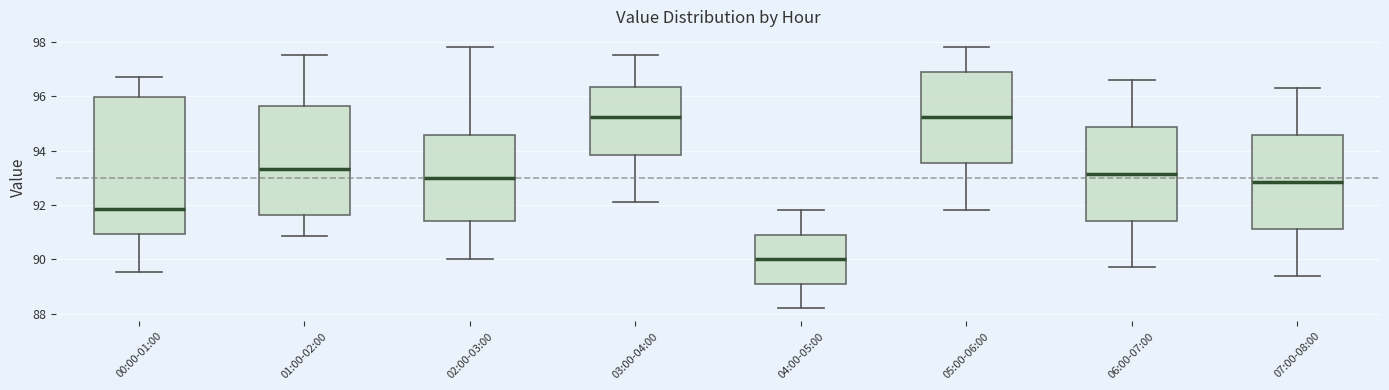

Reading left to right, transcribe this box plot: for each box, give where its median line is, the range the box spans, and where its two whiskers end, as read against the y-axis. The values are not printed on the chart, so give them approximately, as read against the axis.

00:00-01:00: median 91.8, box 91.0 to 96.0, whiskers 89.6 to 96.8
01:00-02:00: median 93.4, box 91.6 to 95.6, whiskers 90.8 to 97.6
02:00-03:00: median 93.0, box 91.4 to 94.6, whiskers 90.0 to 97.8
03:00-04:00: median 95.2, box 93.8 to 96.4, whiskers 92.2 to 97.6
04:00-05:00: median 90.0, box 89.2 to 91.0, whiskers 88.2 to 91.8
05:00-06:00: median 95.2, box 93.6 to 97.0, whiskers 91.8 to 97.8
06:00-07:00: median 93.2, box 91.4 to 94.8, whiskers 89.8 to 96.6
07:00-08:00: median 92.8, box 91.2 to 94.6, whiskers 89.4 to 96.4